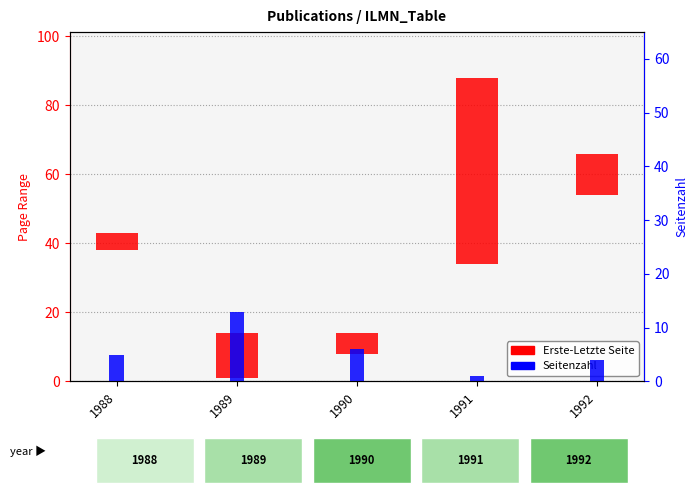

Rank the categories by value from highest to lowest.

1989, 1990, 1988, 1992, 1991